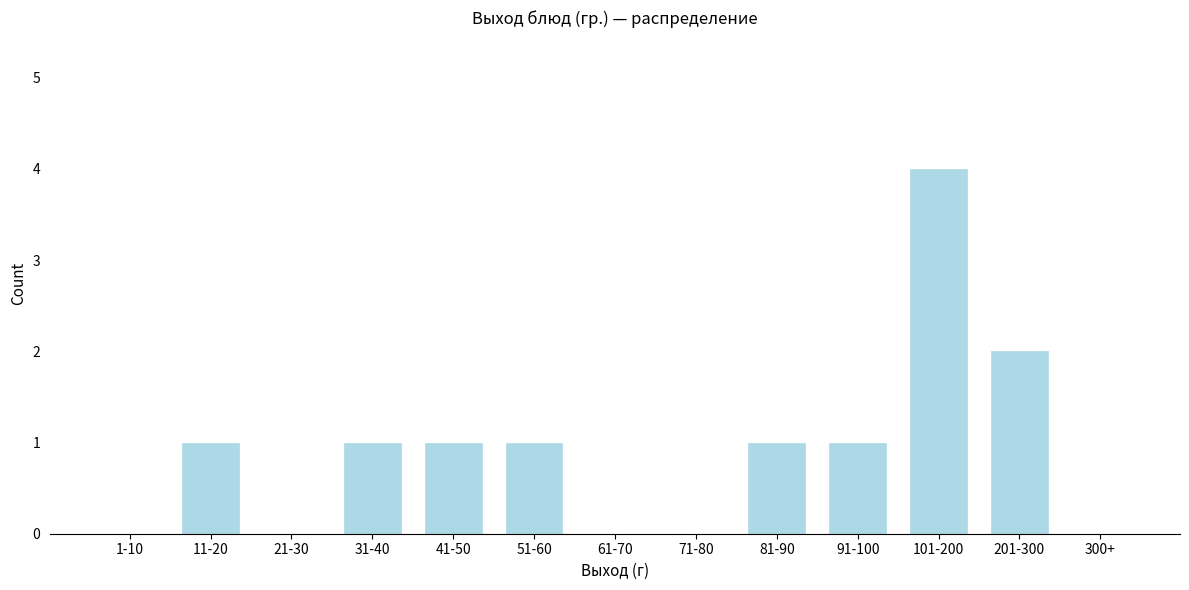

Reading left to right, extract all data points from this chart.

1-10=0	11-20=1	21-30=0	31-40=1	41-50=1	51-60=1	61-70=0	71-80=0	81-90=1	91-100=1	101-200=4	201-300=2	300+=0